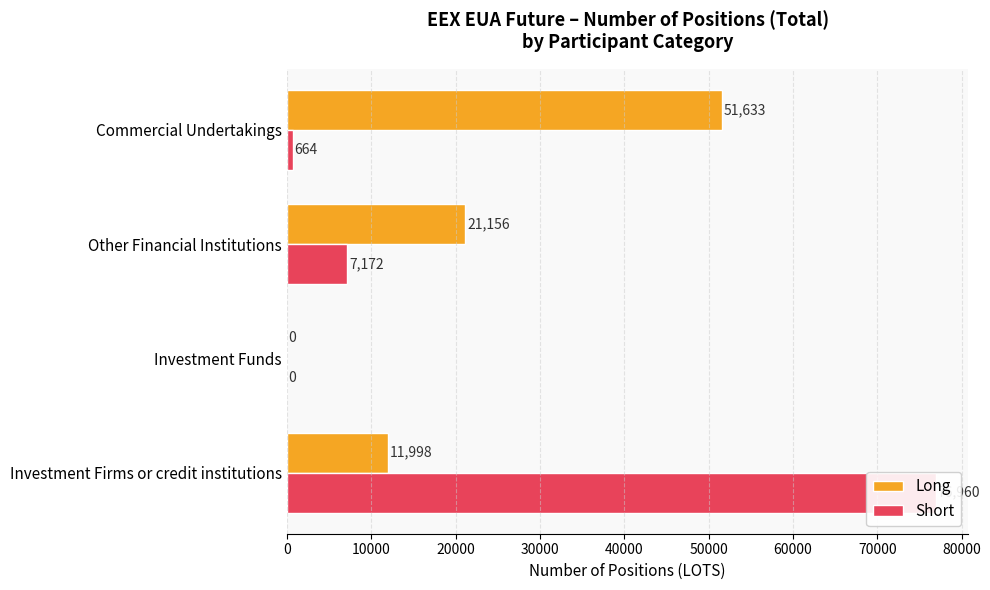

Rank the series by their maximum value, from lowest to highest.

Long, Short